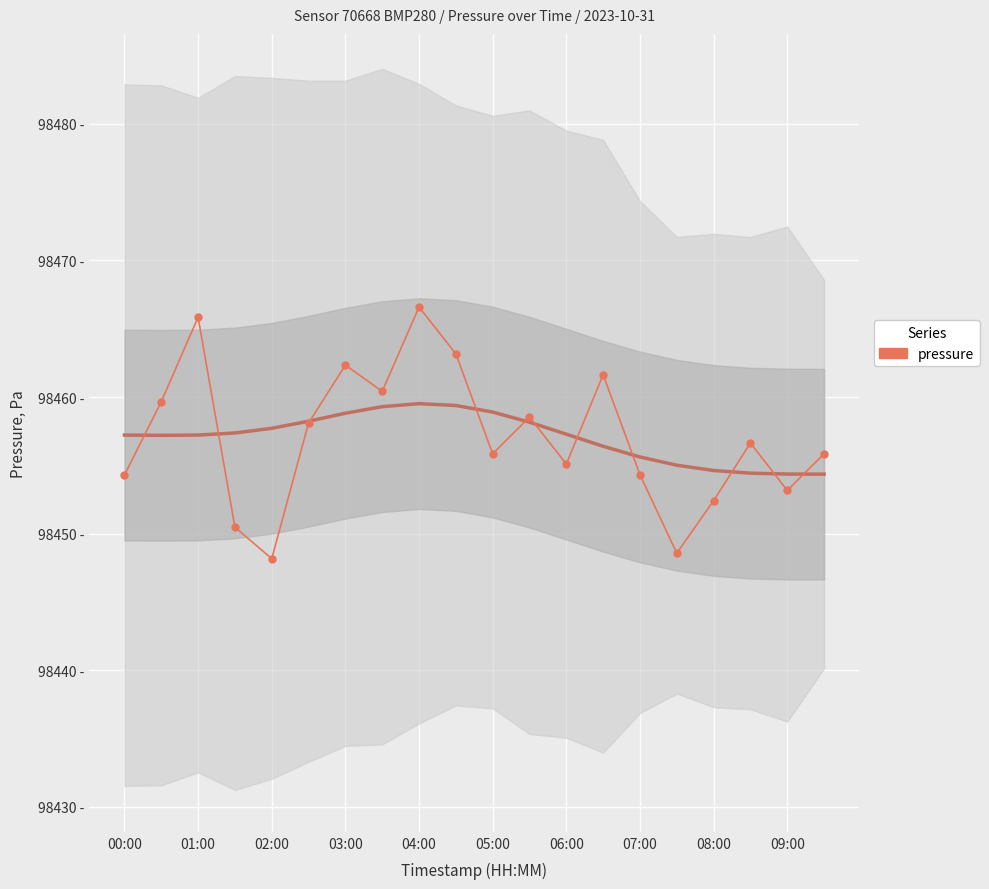

What is the change in value from 11 to 16?

-6.1